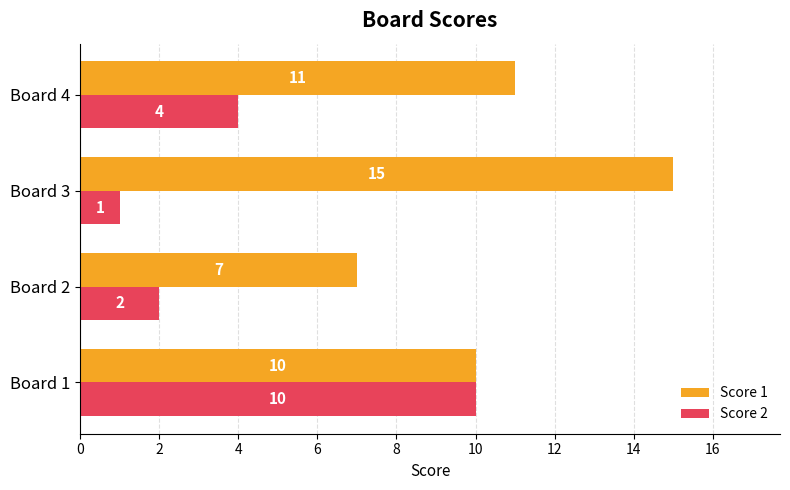

What is the approximate value of Score 2 at Board 1?

10